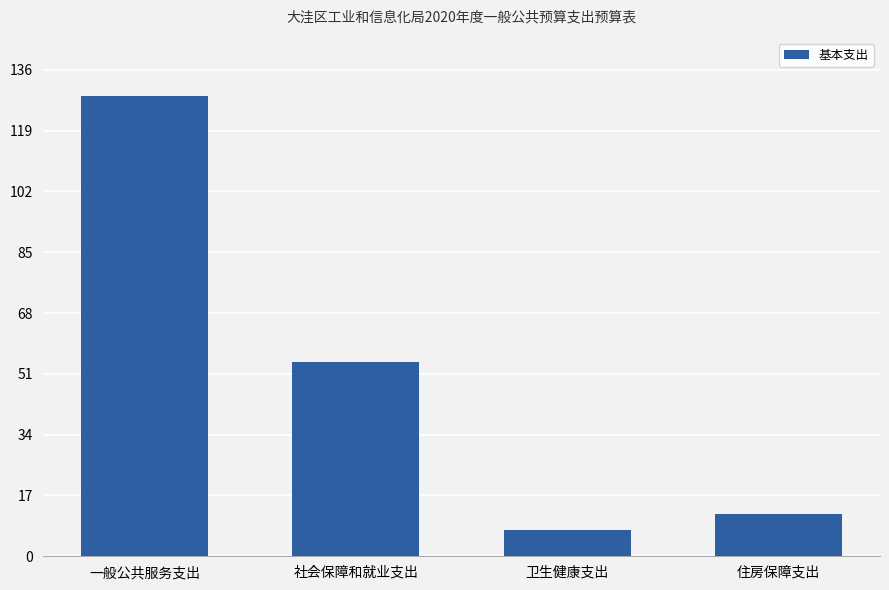

Where is the data nearest to the value 67?

社会保障和就业支出